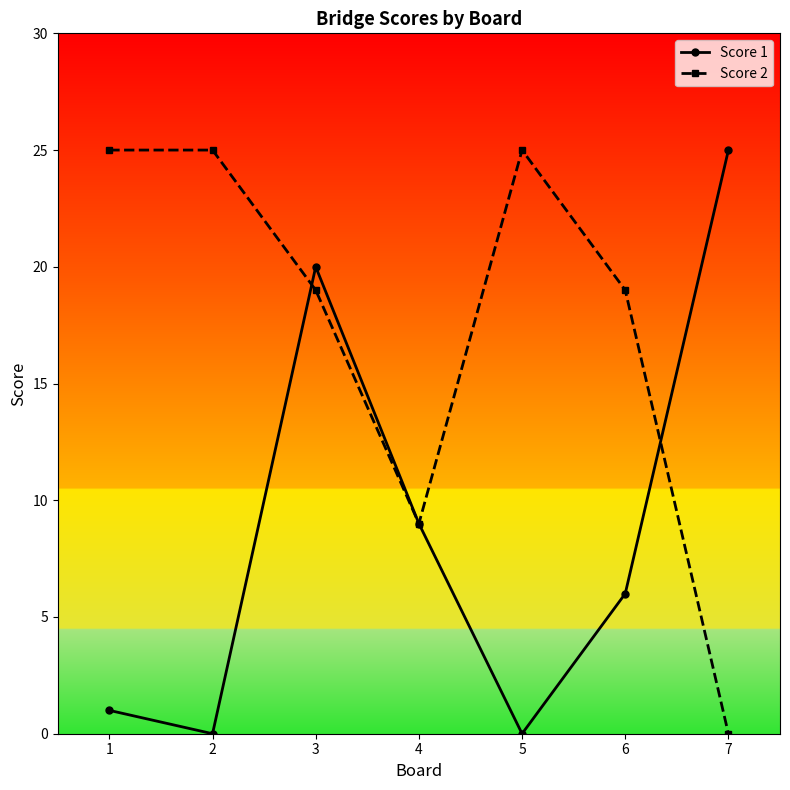

Rank the series at 1 from highest to lowest value.

Score 2, Score 1